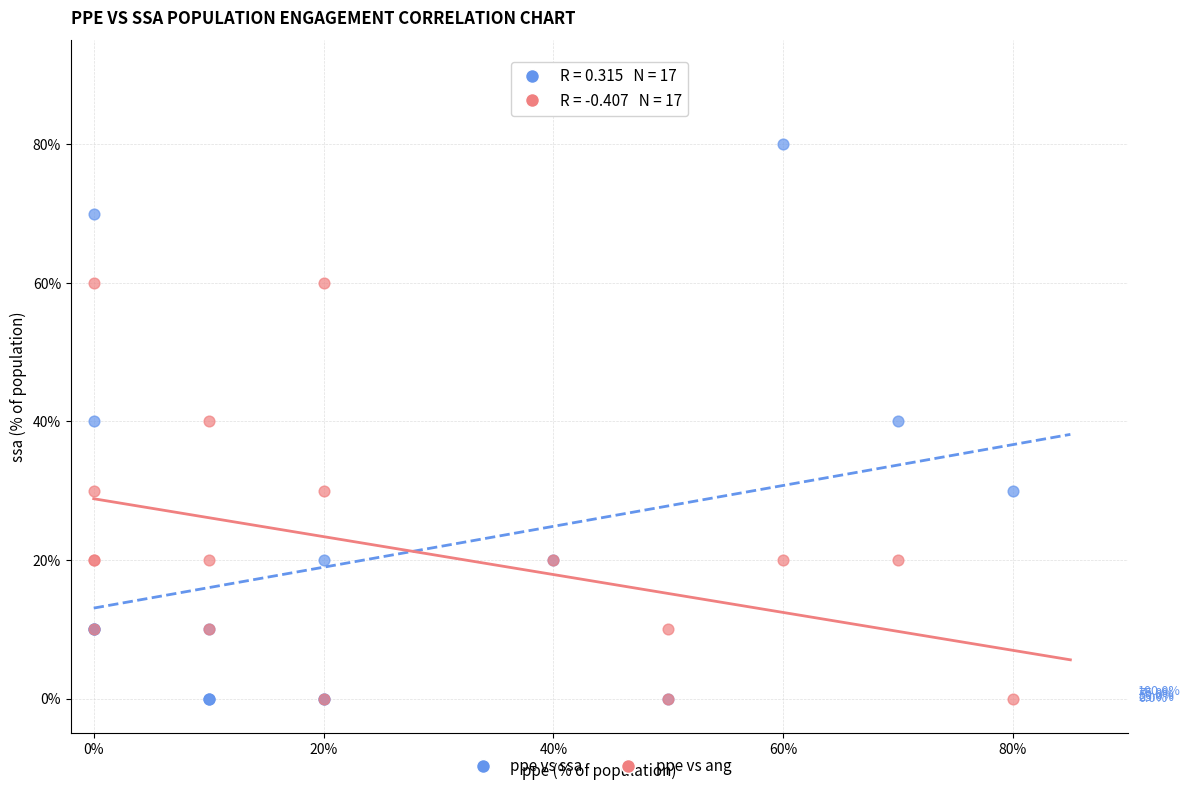

Which series has the largest Y range (max minus min)?

ppe vs ssa